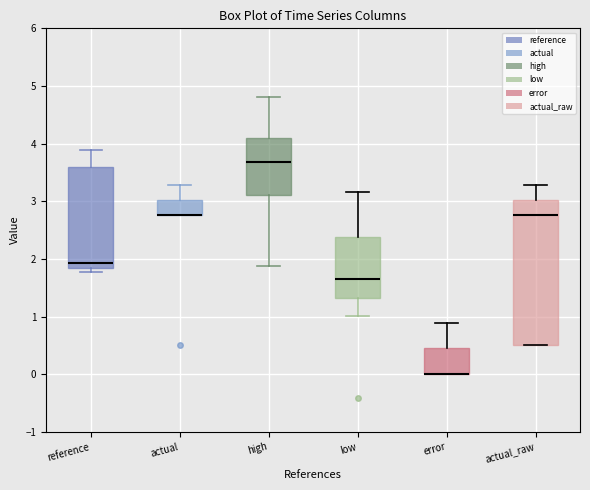

Comparing the boxes themselves (not the whiskers), which one is the tallest?

actual_raw